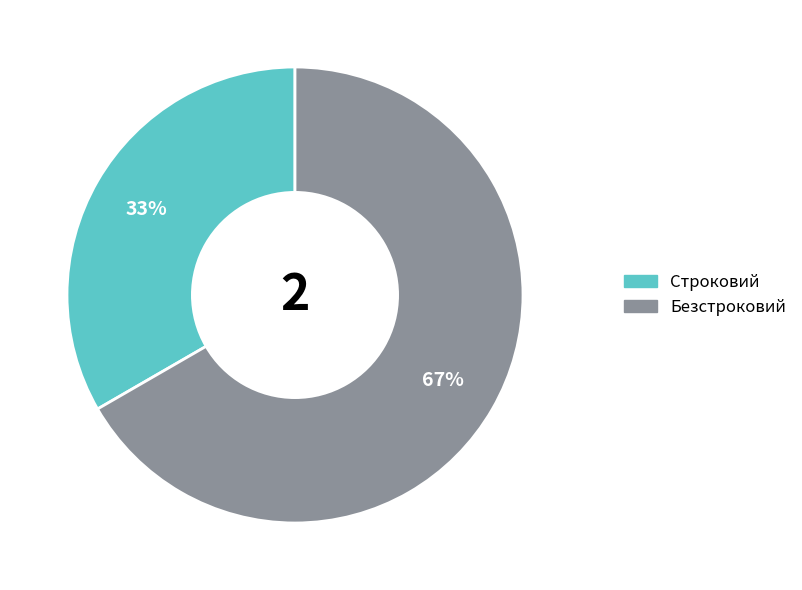

Combined, do Безстроковий and Строковий account for over 50%?

Yes